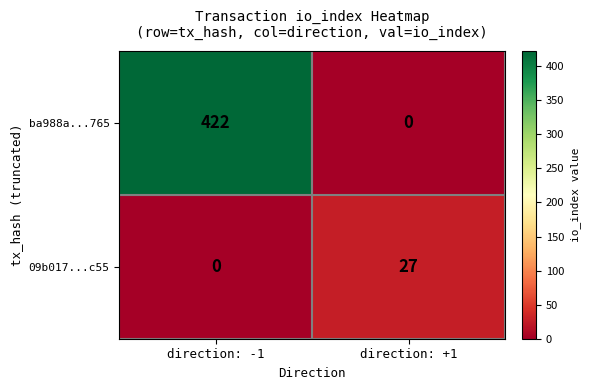

At which category does the chart reach its peak across all series?

direction: -1